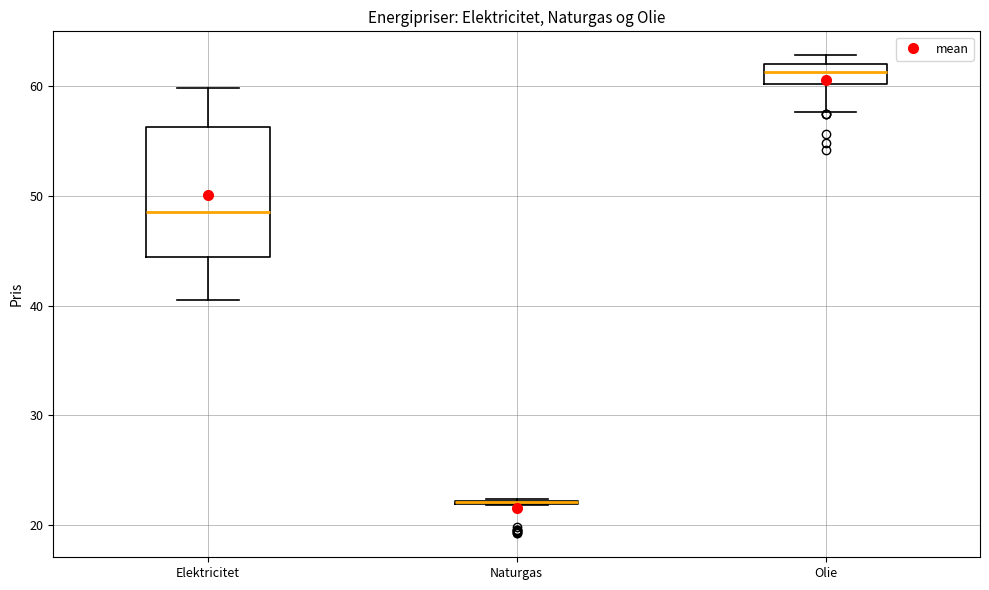

Where does the lower whisker of the box for Olie end on the y-axis? The values are not printed on the chart, so give them approximately, as read against the axis.

58